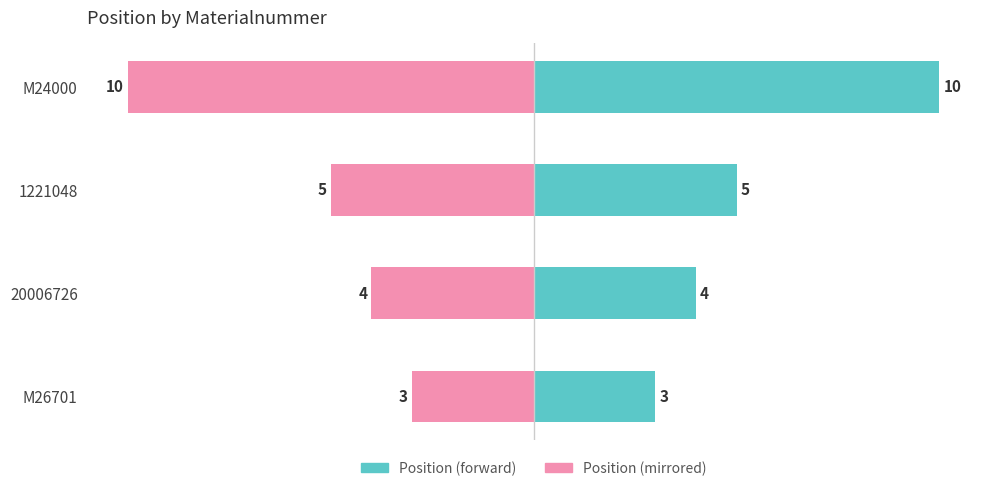

What is the value of the Inverted Position bar at the 2nd from the left?

-4